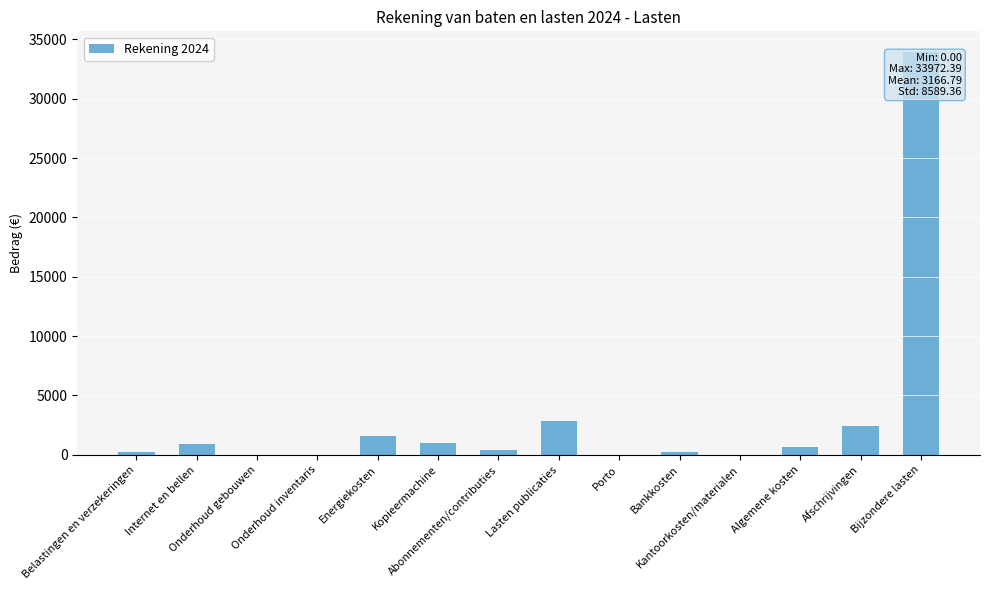

What is the sum of the values at Lasten publicaties and Bankkosten?

3132.2